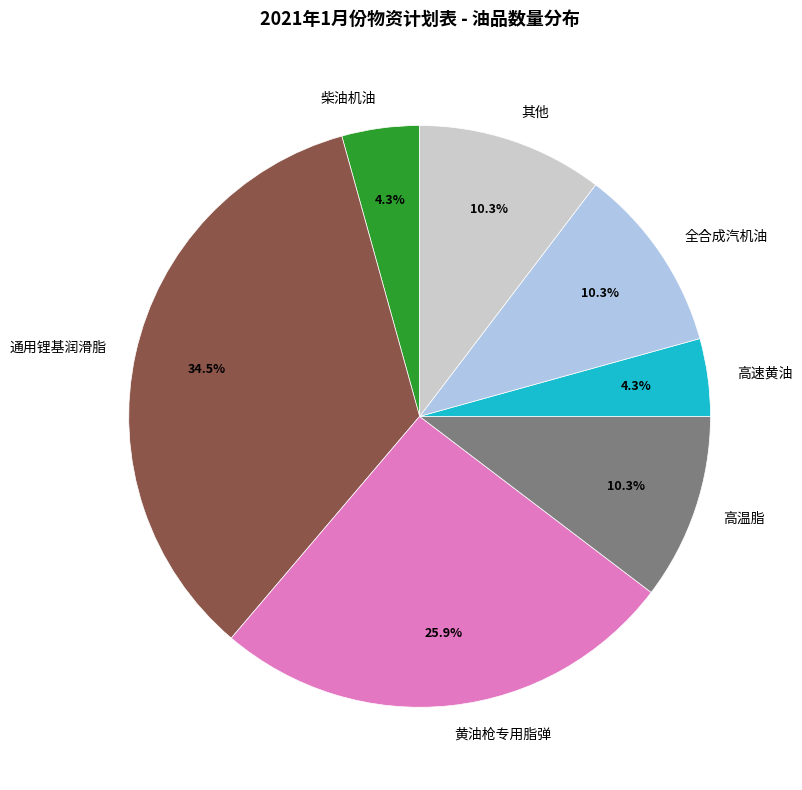

Combined, do 通用锂基润滑脂 and 黄油枪专用脂弹 account for over 50%?

Yes